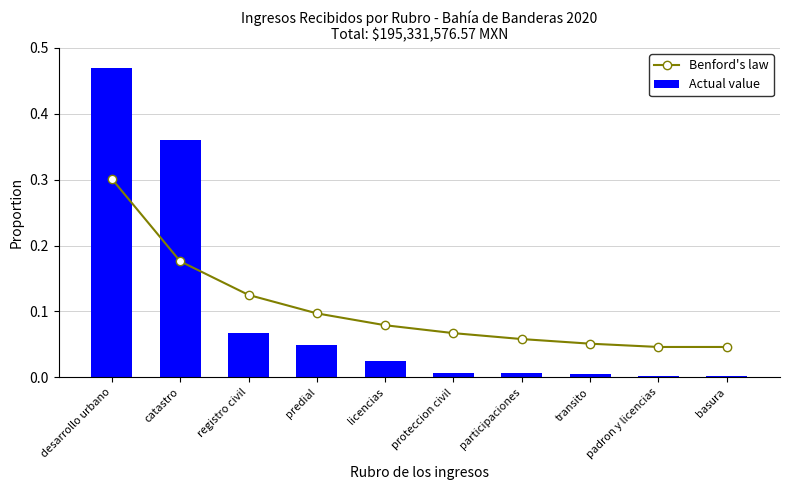

The Benford's law series shows 0.1 at transito. True or false?

False